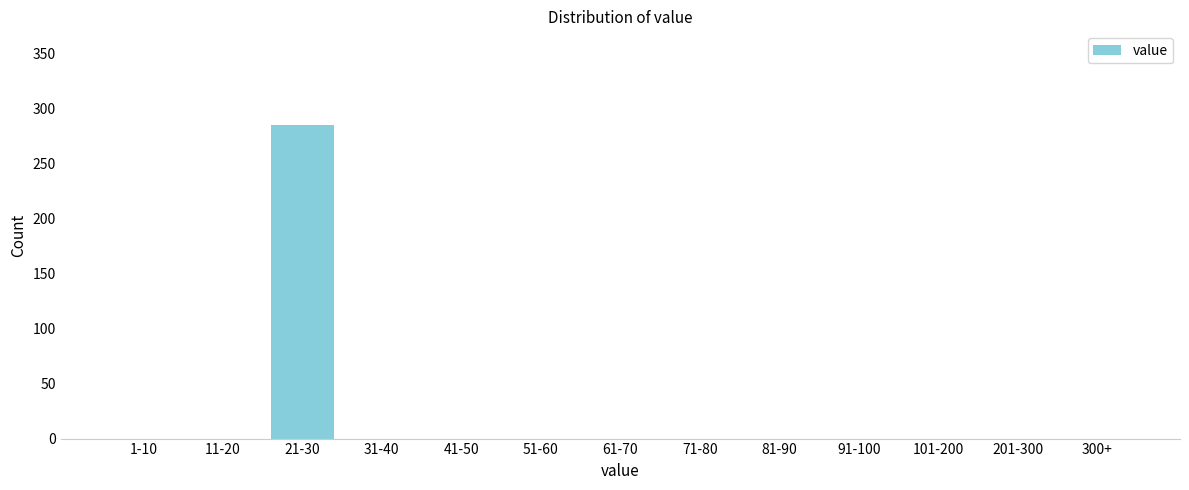

Reading left to right, extract all data points from this chart.

1-10=0	11-20=0	21-30=285	31-40=0	41-50=0	51-60=0	61-70=0	71-80=0	81-90=0	91-100=0	101-200=0	201-300=0	300+=0